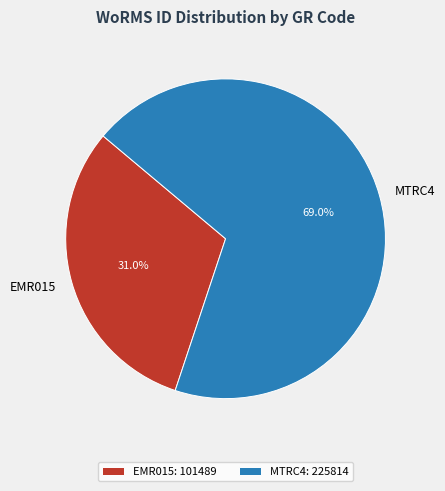

Rank the categories by value from highest to lowest.

MTRC4, EMR015